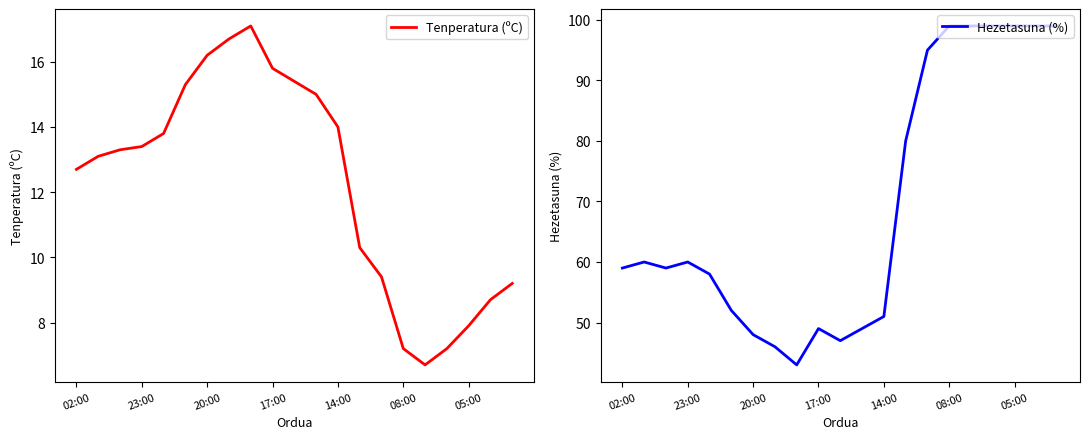

Rank the series by their maximum value, from highest to lowest.

Hezetasuna (%), Tenperatura (ºC)